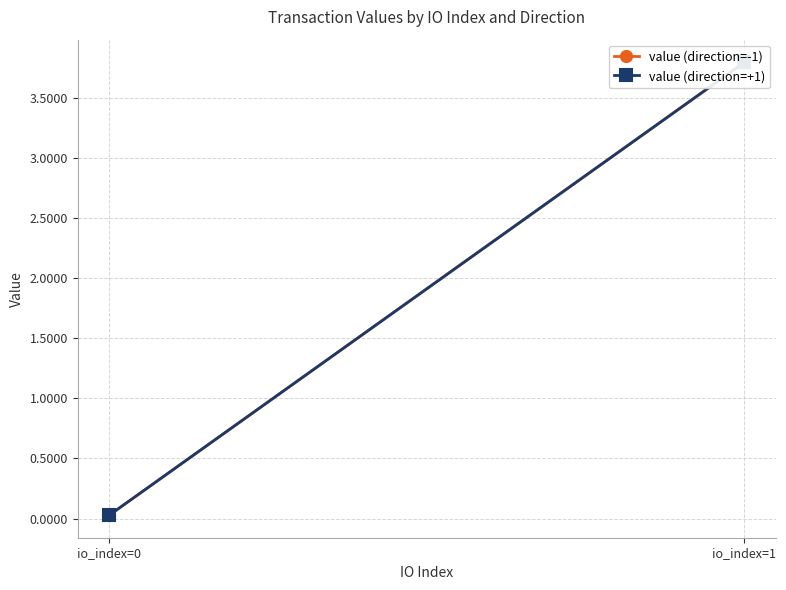

Between io_index=0 and io_index=1, which series saw the biggest shift?

value (direction=-1)